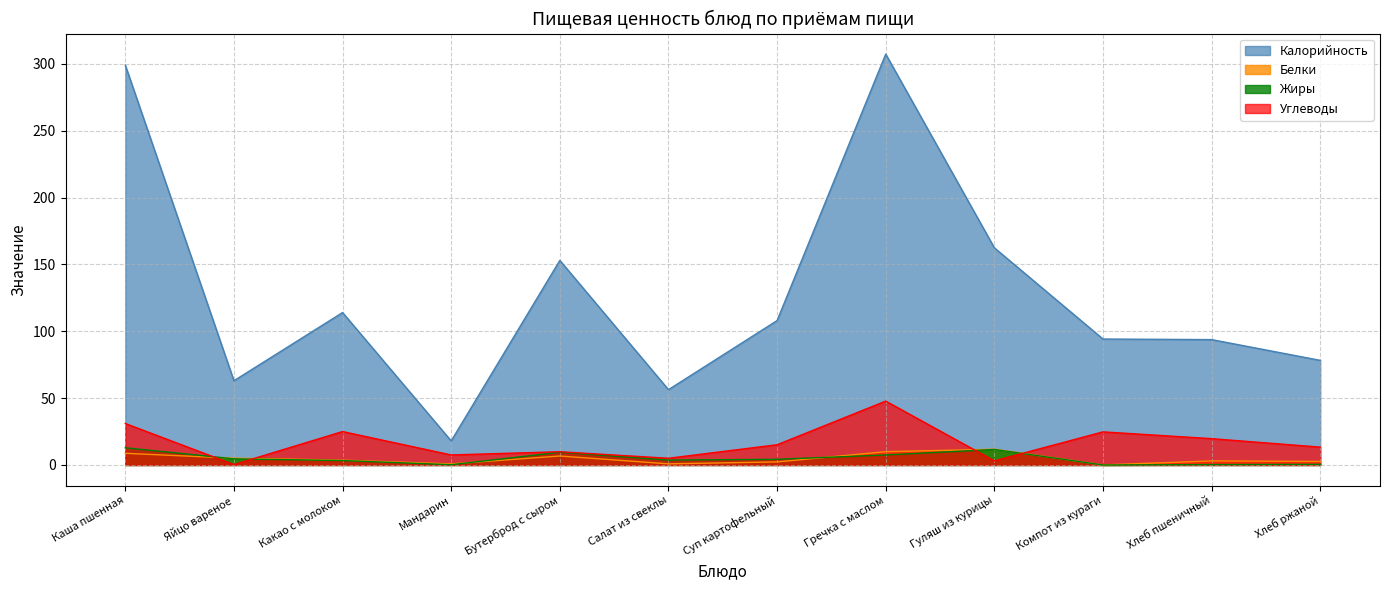

What is the label of the 7th point from the right?

Салат из свеклы